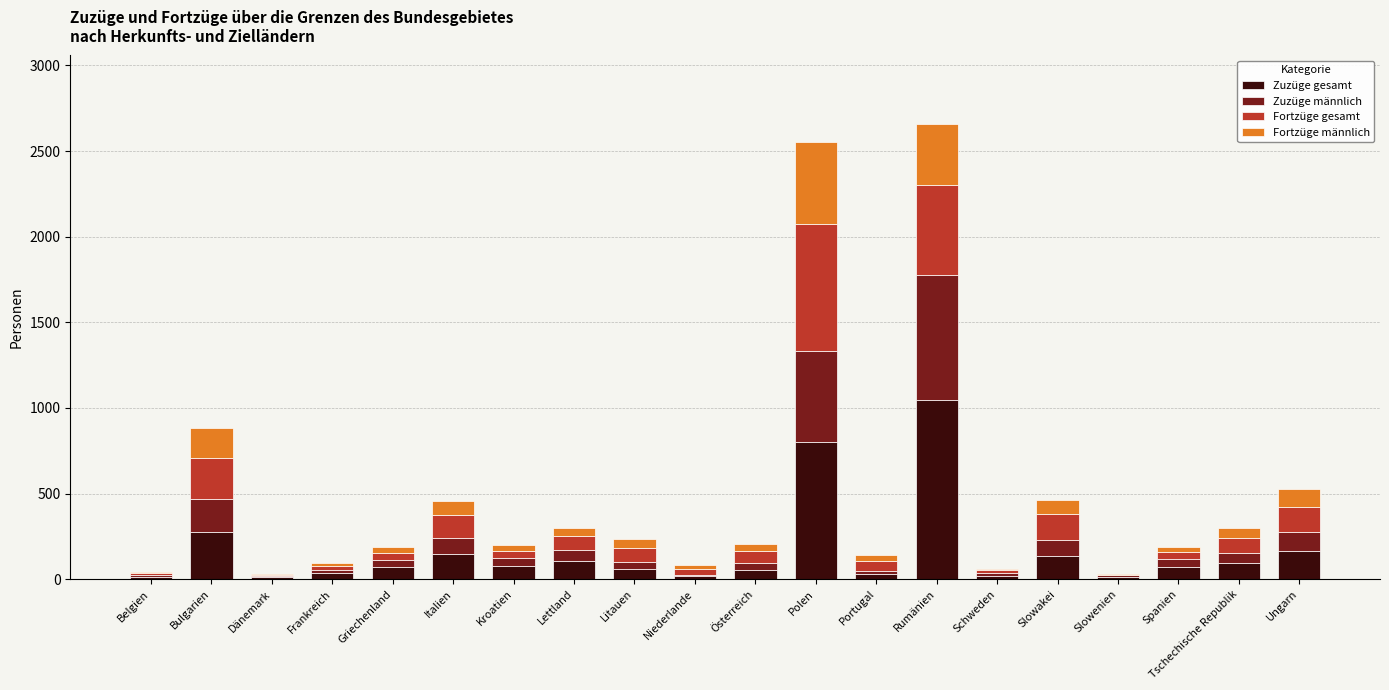

What is the total value across all series at Rumänien?

2659